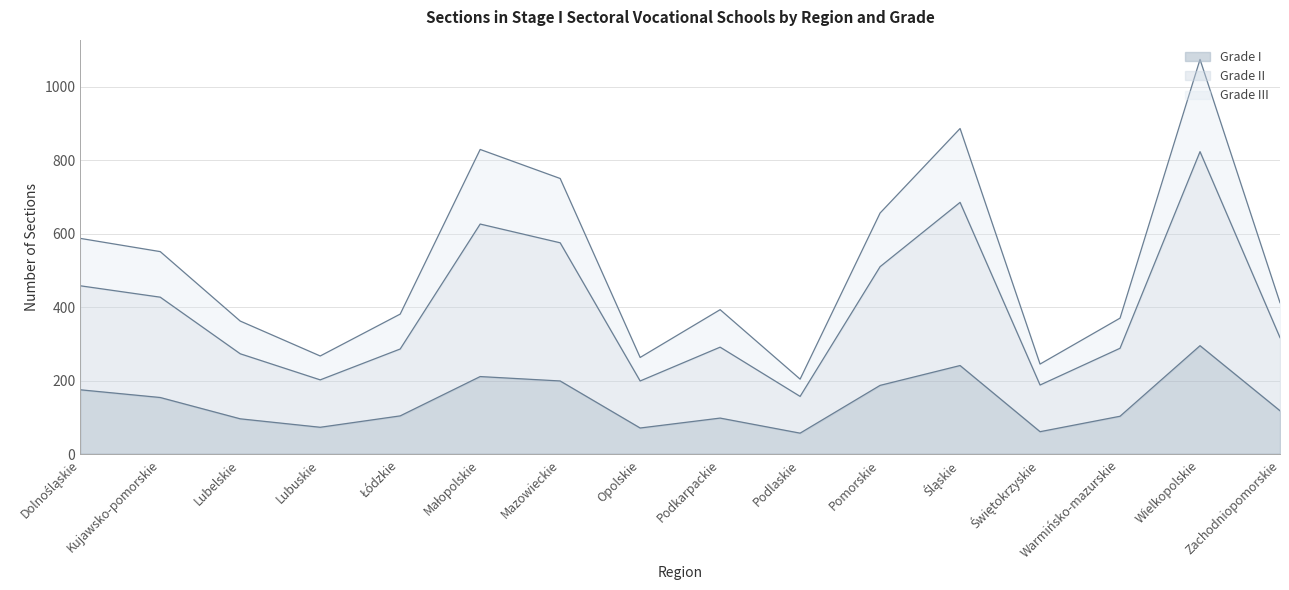

Reading left to right, list all the values displayed in this chart.

Grade I: Dolnośląskie=176	Kujawsko-pomorskie=155	Lubelskie=97	Lubuskie=74	Łódzkie=105	Małopolskie=212	Mazowieckie=200	Opolskie=72	Podkarpackie=99	Podlaskie=58	Pomorskie=188	Śląskie=242	Świętokrzyskie=62	Warmińsko-mazurskie=104	Wielkopolskie=296	Zachodniopomorskie=119
Grade II: Dolnośląskie=588	Kujawsko-pomorskie=552	Lubelskie=363	Lubuskie=268	Łódzkie=382	Małopolskie=830	Mazowieckie=751	Opolskie=264	Podkarpackie=394	Podlaskie=205	Pomorskie=657	Śląskie=887	Świętokrzyskie=246	Warmińsko-mazurskie=371	Wielkopolskie=1075	Zachodniopomorskie=413
Grade III: Dolnośląskie=459	Kujawsko-pomorskie=428	Lubelskie=274	Lubuskie=203	Łódzkie=287	Małopolskie=627	Mazowieckie=576	Opolskie=200	Podkarpackie=292	Podlaskie=158	Pomorskie=511	Śląskie=686	Świętokrzyskie=189	Warmińsko-mazurskie=289	Wielkopolskie=824	Zachodniopomorskie=318